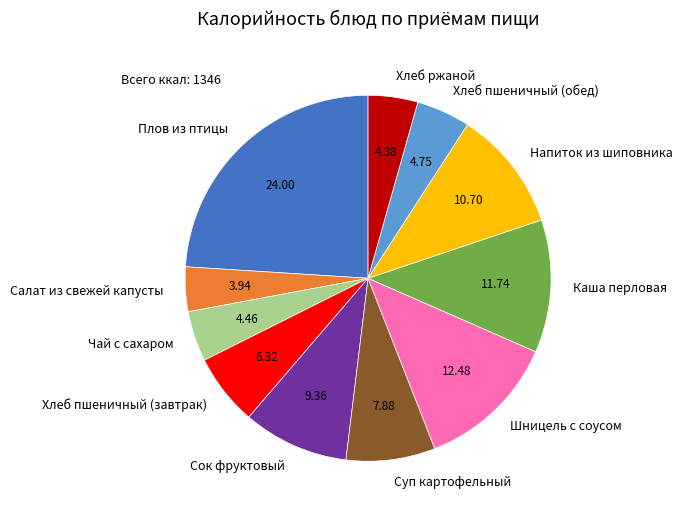

The Суп картофельный slice represents 19% of the pie. True or false?

False